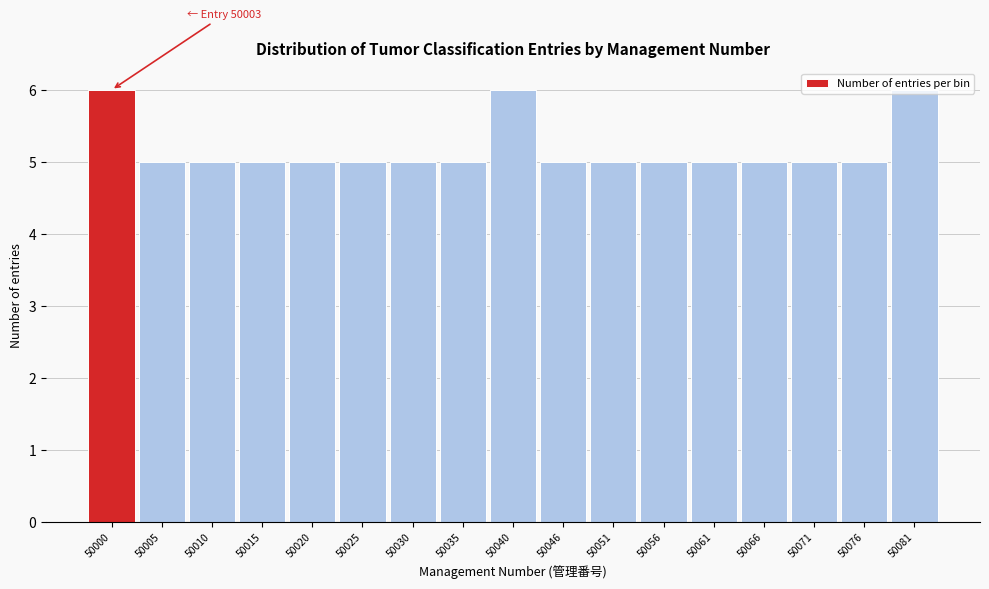

What is the value of the 16th bar from the left?

5